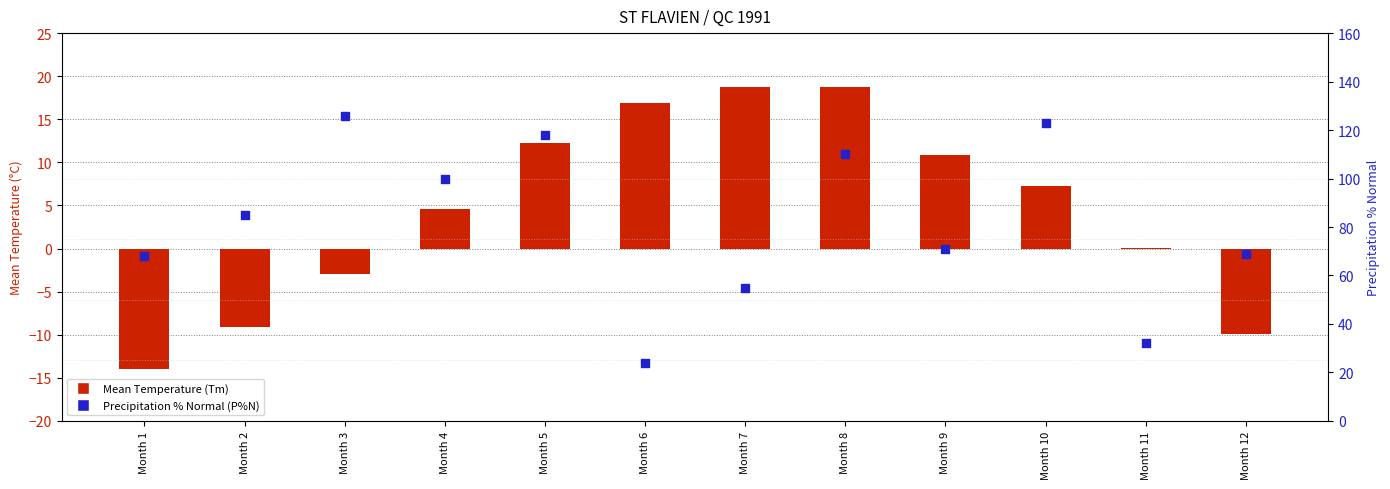

Which series reaches the minimum Y coordinate?

Mean Temperature (Tm)